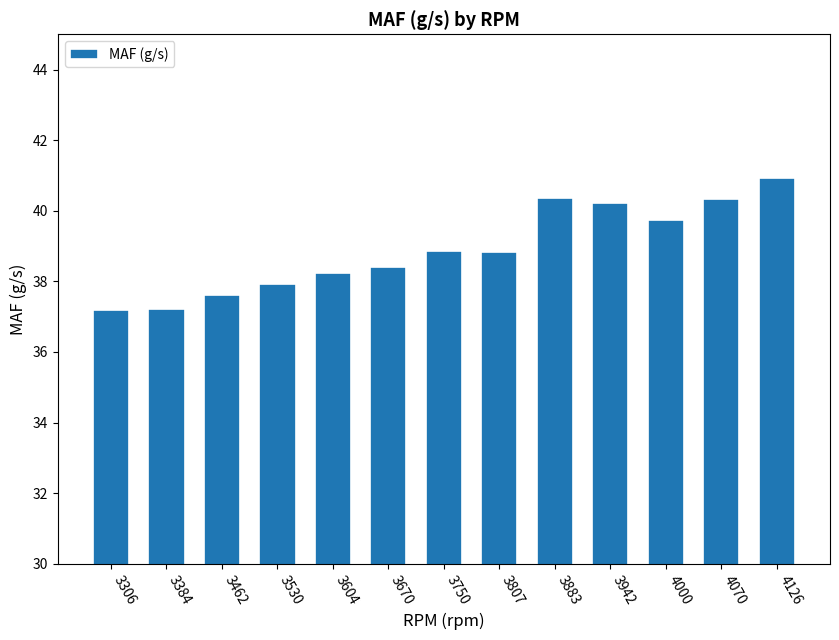

How many values are below 38?

4